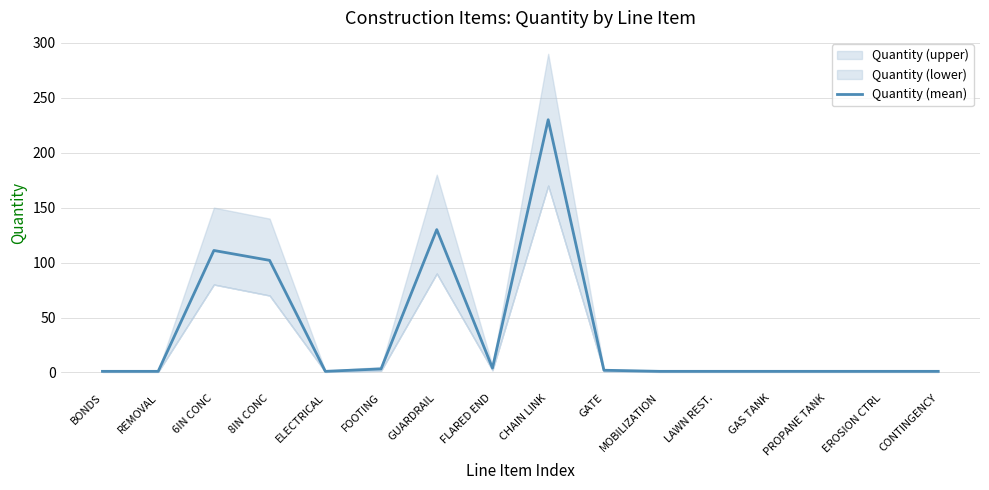

How many categories are shown in the chart?

16